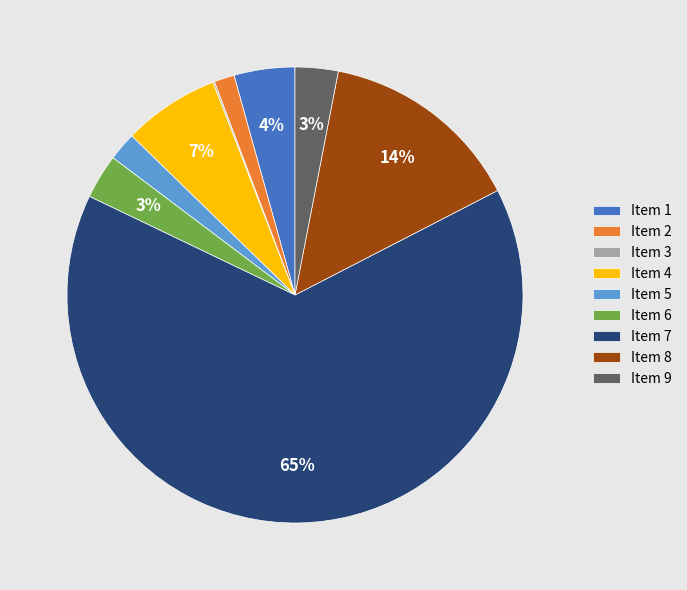

True or false: Item 5 accounts for 15% of the total.

False